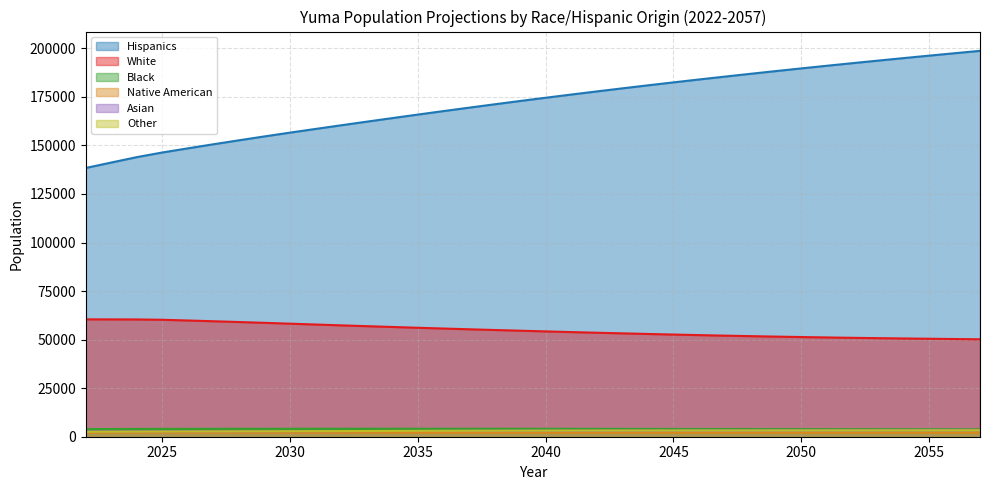

At which category does the chart reach its peak across all series?

2057